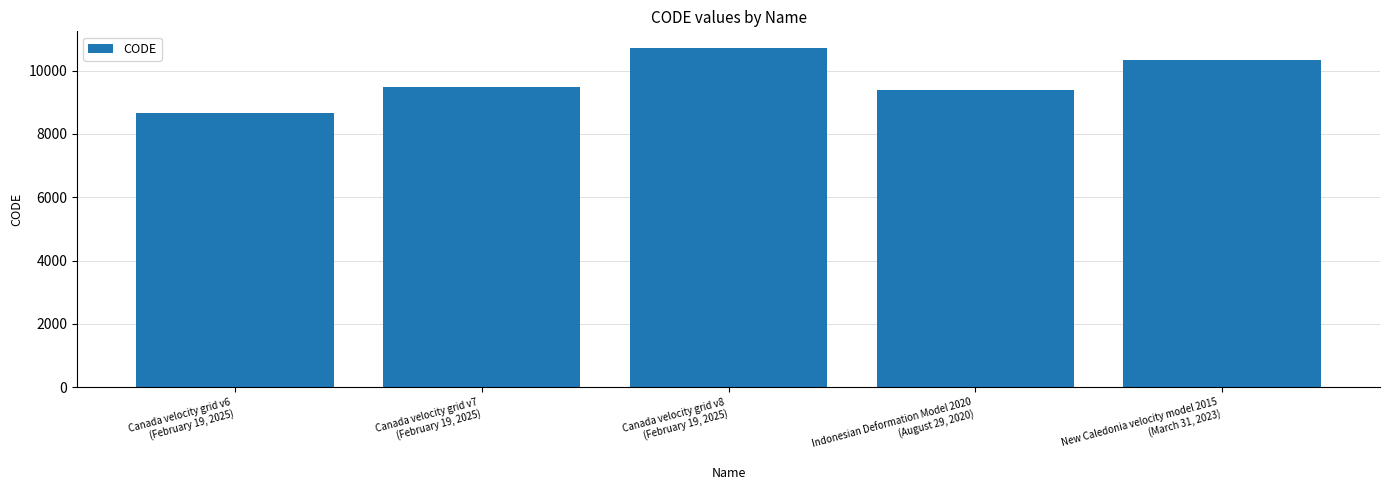

Are the bars grouped side by side (vs. stacked)?

No